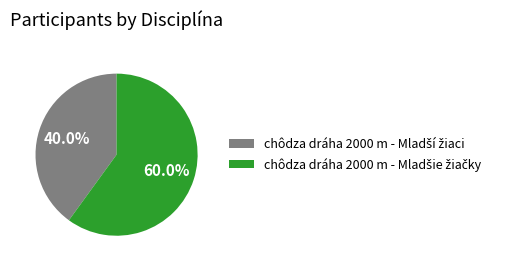

Is there any slice that represents more than half of the pie?

Yes